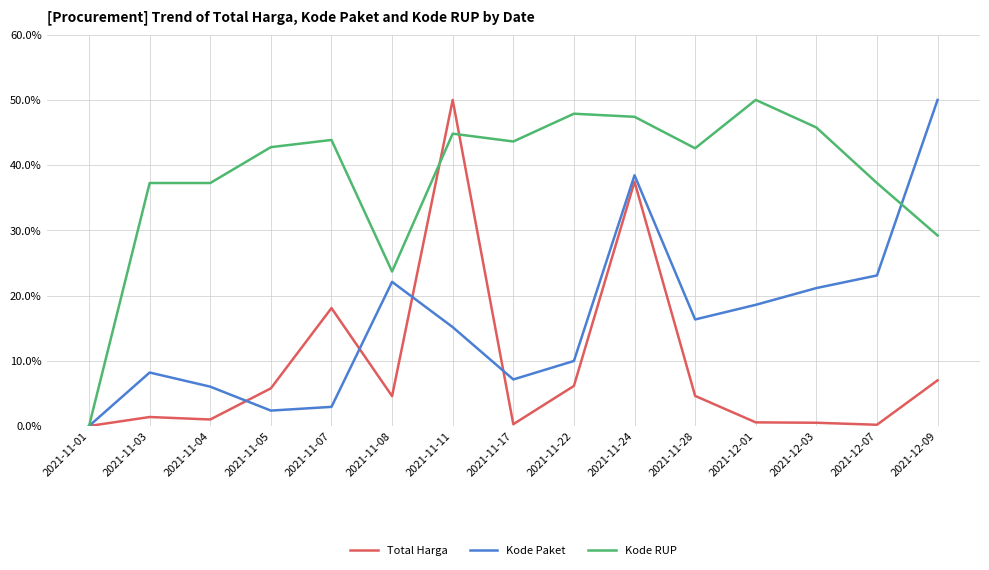

What position from the right is 2021-11-28?

5